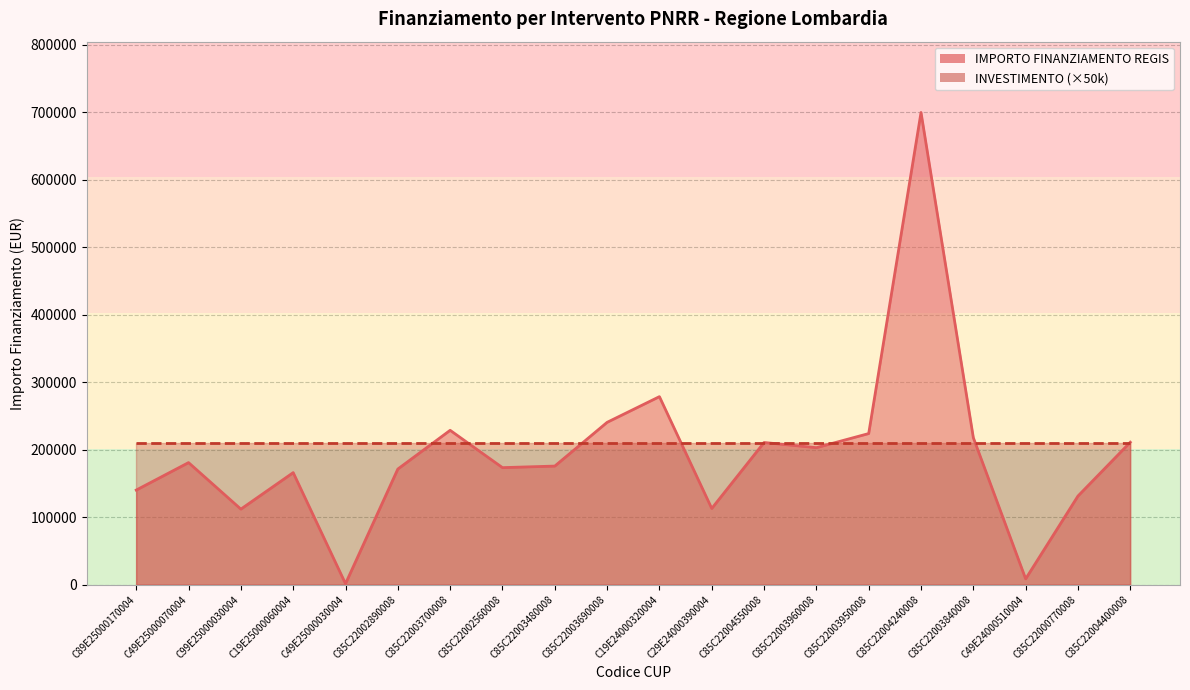

Is it true that the value at C85C22003960008 is 202864.8?

True